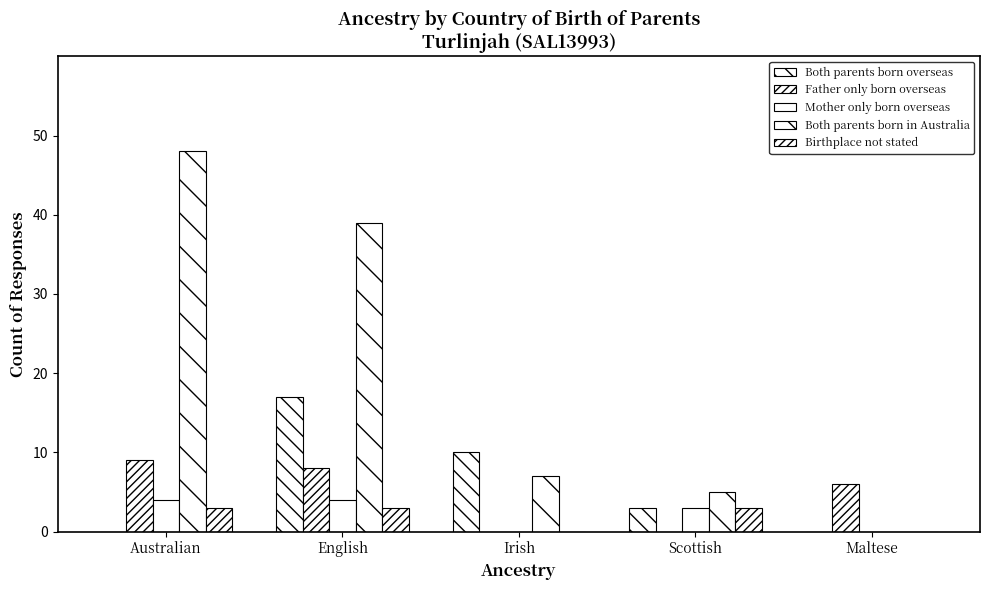

How many groups of bars are there?

5